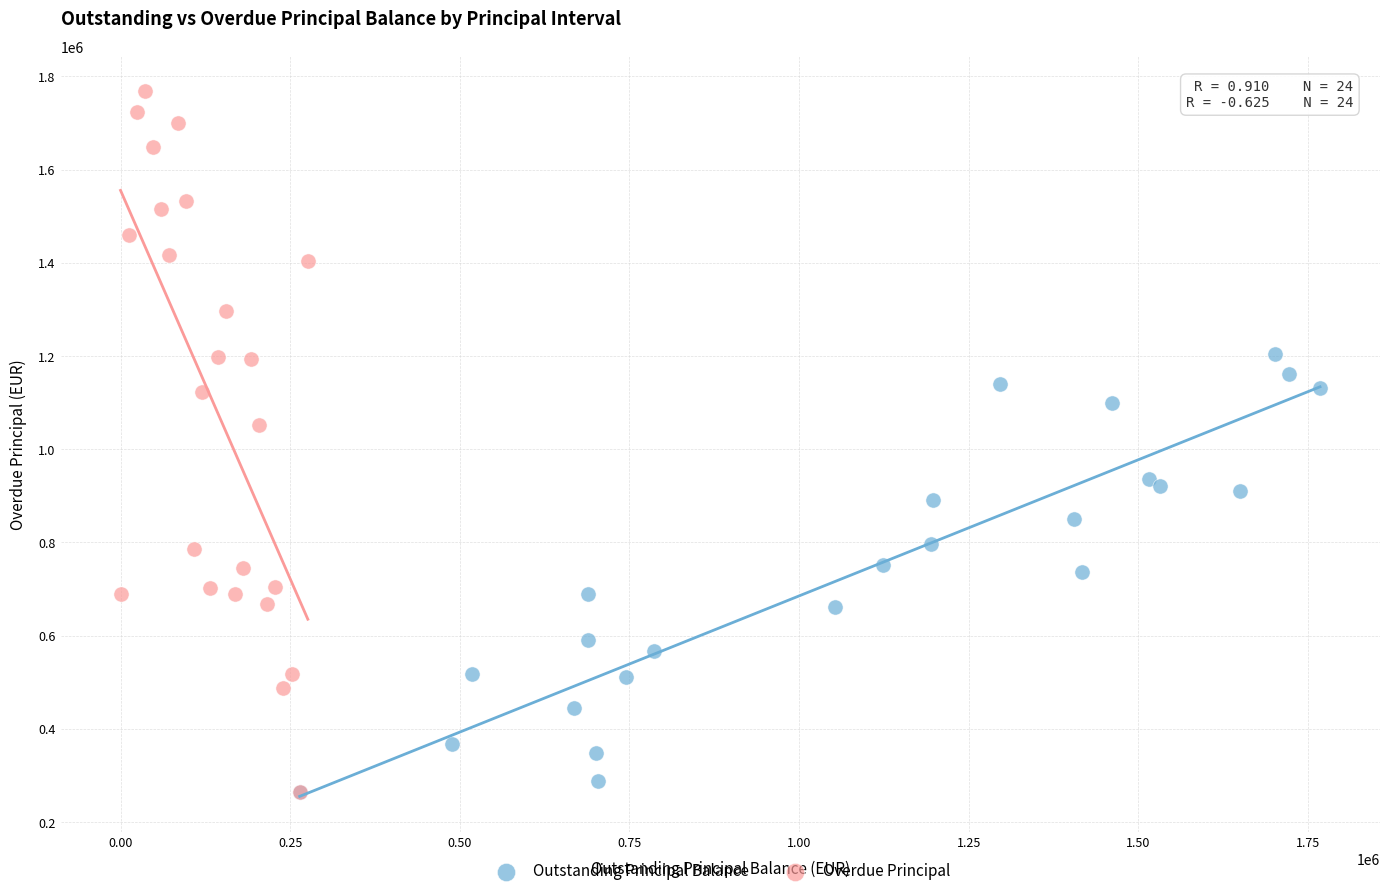

Which series has the widest spread of Y values?

Overdue Principal